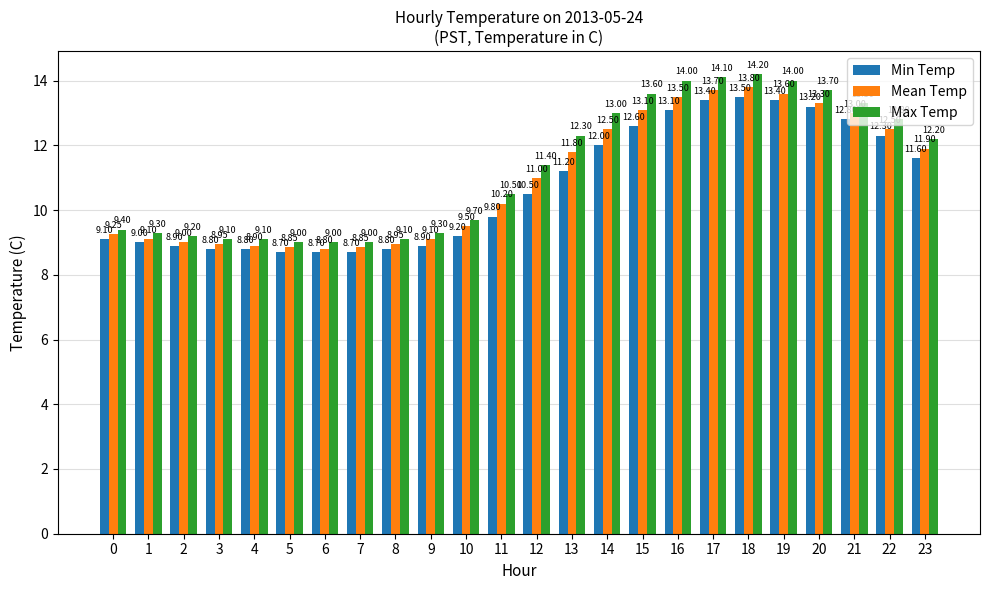

Where is Min Temp nearest to the value 11?

13